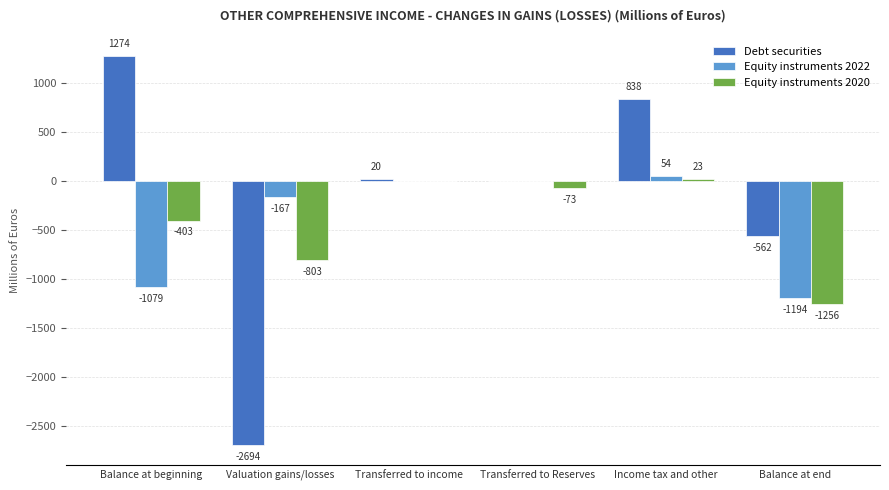

What is the total value across all series at Valuation gains/losses?

-3664